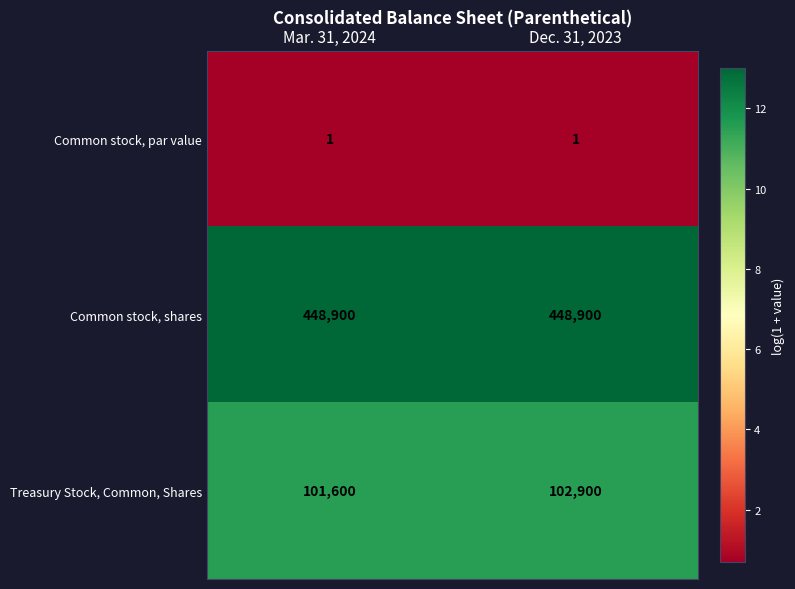

Reading left to right, what are all the values shown in this chart?

Common stock, par value: 1	1
Common stock, shares: 448900	448900
Treasury Stock, Common, Shares: 101600	102900